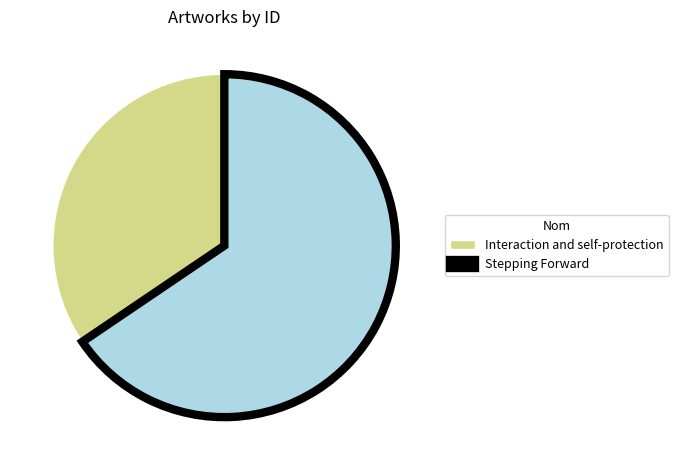

Between Stepping Forward and Interaction and self-protection, which is larger?

Stepping Forward